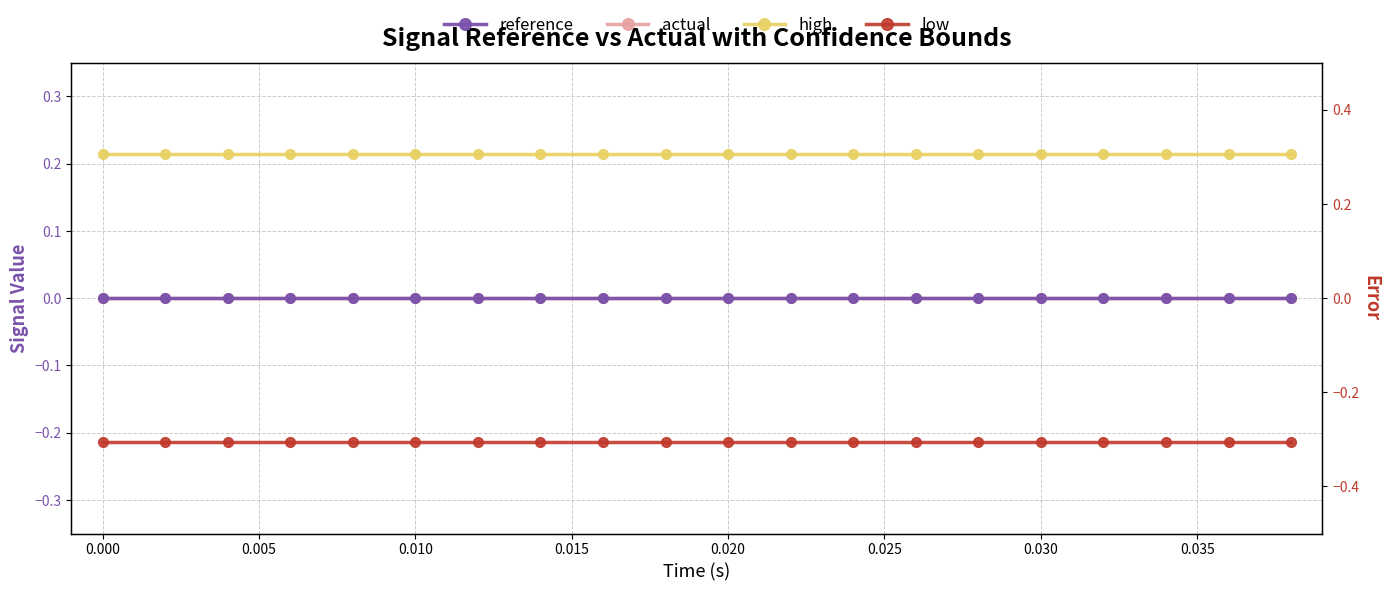

What is the value of the low point at the 6th from the left?

-0.2